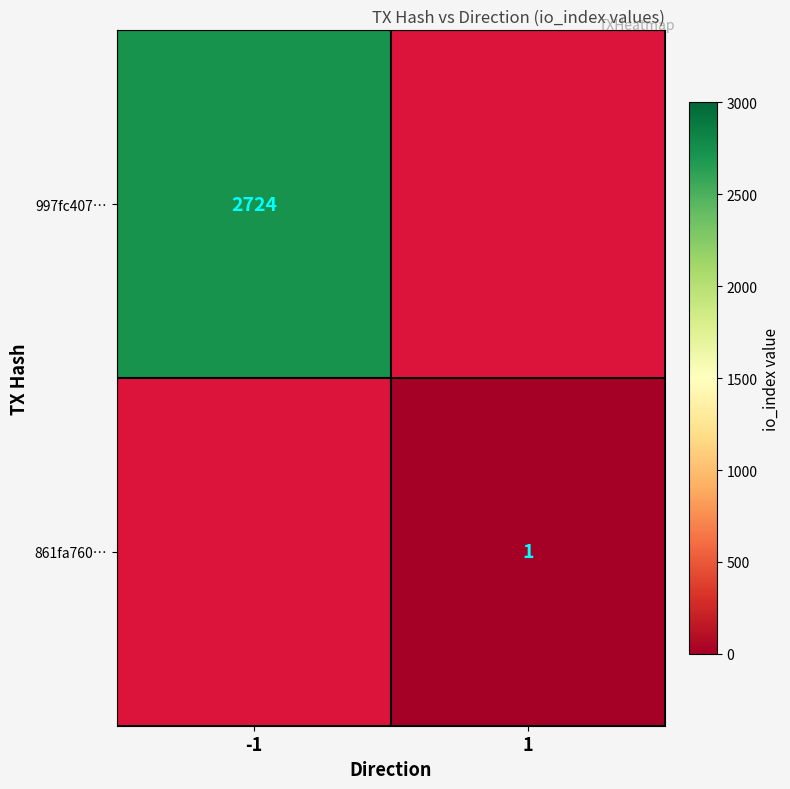

The 997fc407… series shows 4878 at -1. True or false?

False